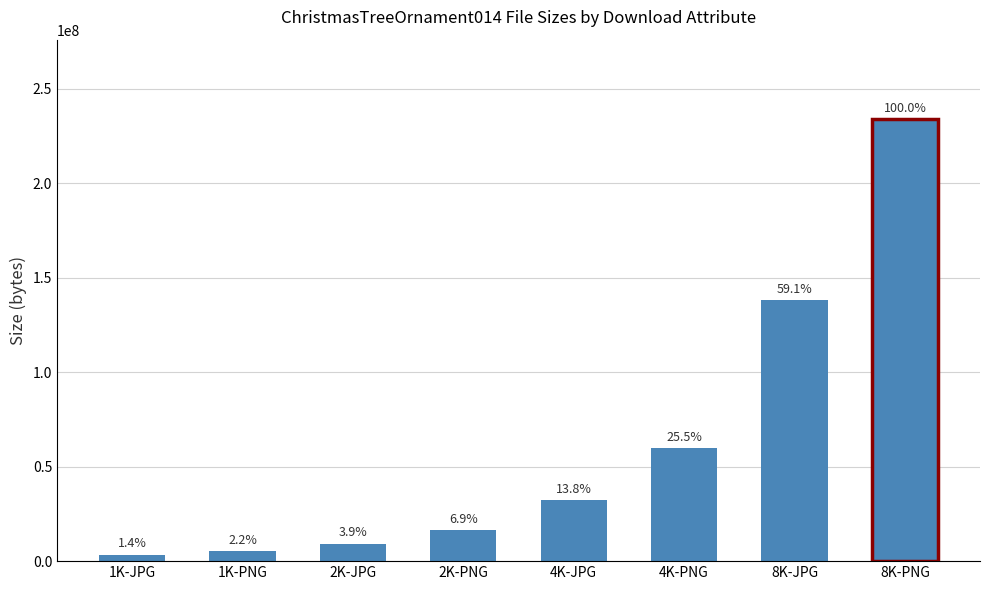

What is the average value?

62227040